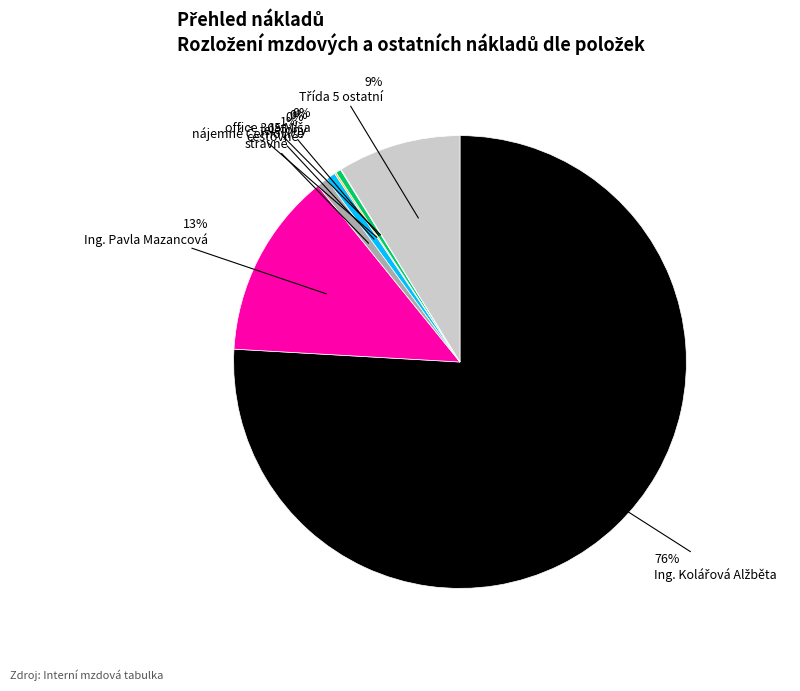

Is it true that telefony is 14% of the pie?

False